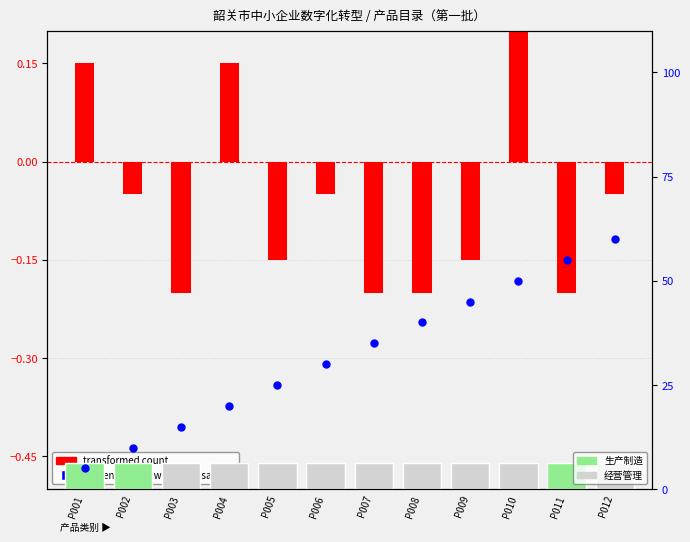

Which series has the largest Y range (max minus min)?

percentile rank within the sample